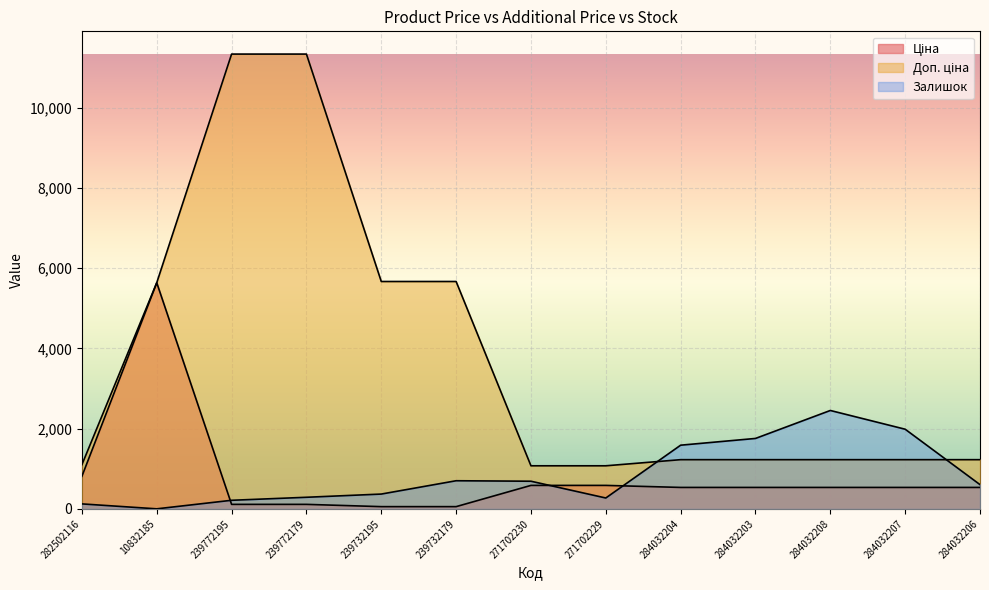

The value of Ціна at 284032207 is 535.4. True or false?

True